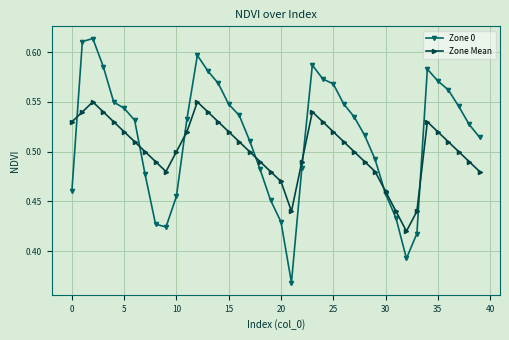

Is this an area chart (filled region under the line)?

No